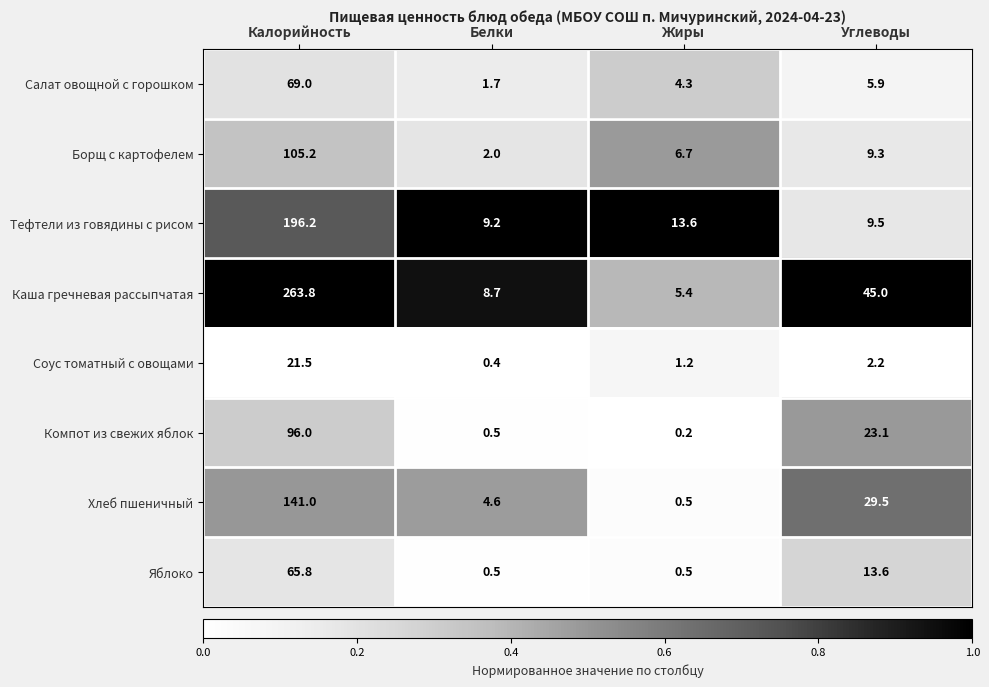

The value of Яблоко at Углеводы is 4.1. True or false?

False